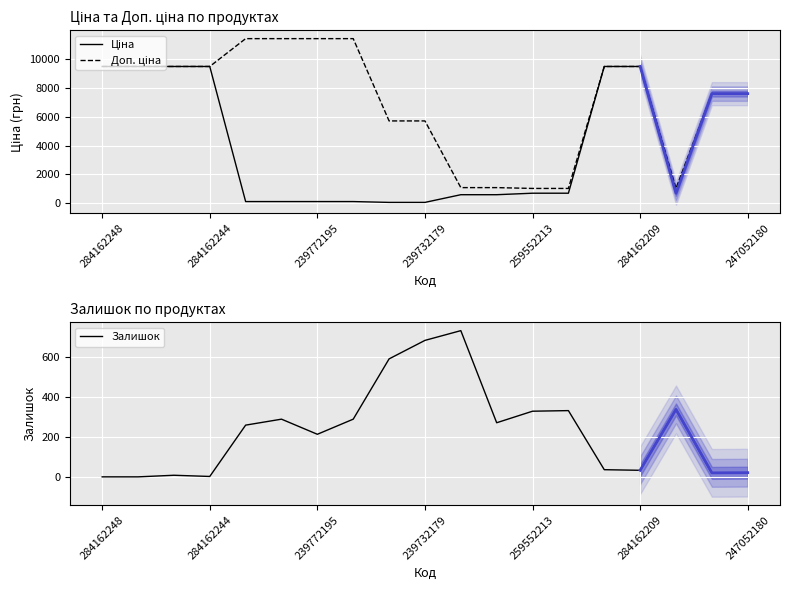

The value of Залишок at 259552213 is 124. True or false?

False